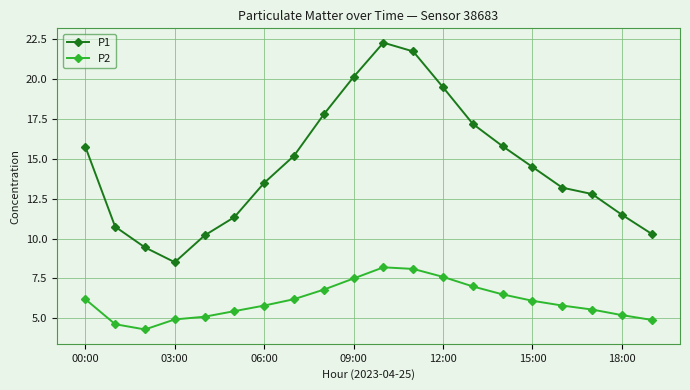

What is the difference between the second highest and second lowest values in the P1 series?

12.3